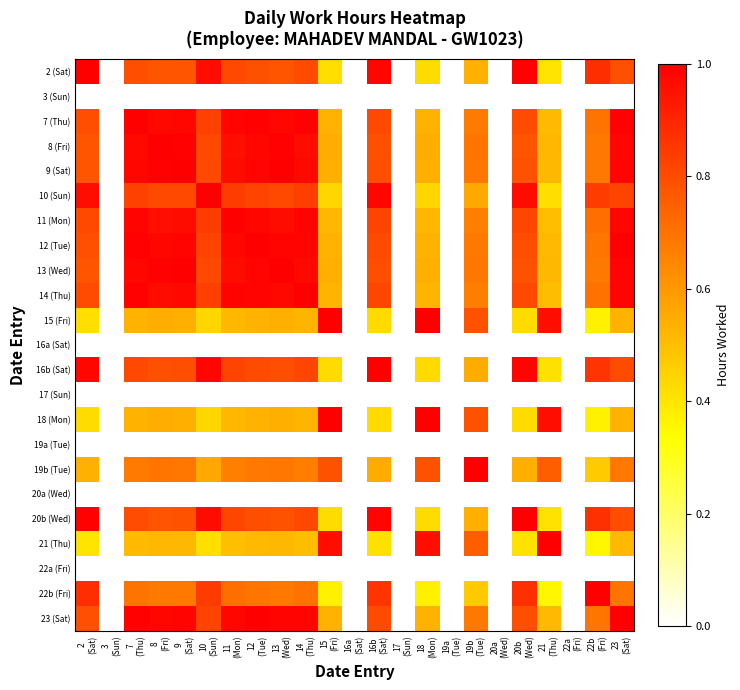

Reading right to left, extract all data points from this chart.

2 (Sat): 23
(Sat)=0.8	22b
(Fri)=0.9	22a
(Fri)=0.0	21
(Thu)=0.4	20b
(Wed)=1.0	20a
(Wed)=0.0	19b
(Tue)=0.5	19a
(Tue)=0.0	18
(Mon)=0.4	17
(Sun)=0.0	16b
(Sat)=1.0	16a
(Sat)=0.0	15
(Fri)=0.4	14
(Thu)=0.8	13
(Wed)=0.8	12
(Tue)=0.8	11
(Mon)=0.8	10
(Sun)=1.0	9
(Sat)=0.8	8
(Fri)=0.8	7
(Thu)=0.8	3
(Sun)=0.0	2
(Sat)=1.0
3 (Sun): 23
(Sat)=0.0	22b
(Fri)=0.0	22a
(Fri)=0.0	21
(Thu)=0.0	20b
(Wed)=0.0	20a
(Wed)=0.0	19b
(Tue)=0.0	19a
(Tue)=0.0	18
(Mon)=0.0	17
(Sun)=0.0	16b
(Sat)=0.0	16a
(Sat)=0.0	15
(Fri)=0.0	14
(Thu)=0.0	13
(Wed)=0.0	12
(Tue)=0.0	11
(Mon)=0.0	10
(Sun)=0.0	9
(Sat)=0.0	8
(Fri)=0.0	7
(Thu)=0.0	3
(Sun)=0.0	2
(Sat)=0.0
7 (Thu): 23
(Sat)=1.0	22b
(Fri)=0.7	22a
(Fri)=0.0	21
(Thu)=0.5	20b
(Wed)=0.8	20a
(Wed)=0.0	19b
(Tue)=0.7	19a
(Tue)=0.0	18
(Mon)=0.5	17
(Sun)=0.0	16b
(Sat)=0.8	16a
(Sat)=0.0	15
(Fri)=0.5	14
(Thu)=1.0	13
(Wed)=1.0	12
(Tue)=1.0	11
(Mon)=1.0	10
(Sun)=0.8	9
(Sat)=1.0	8
(Fri)=1.0	7
(Thu)=1.0	3
(Sun)=0.0	2
(Sat)=0.8
8 (Fri): 23
(Sat)=1.0	22b
(Fri)=0.7	22a
(Fri)=0.0	21
(Thu)=0.5	20b
(Wed)=0.8	20a
(Wed)=0.0	19b
(Tue)=0.7	19a
(Tue)=0.0	18
(Mon)=0.5	17
(Sun)=0.0	16b
(Sat)=0.8	16a
(Sat)=0.0	15
(Fri)=0.5	14
(Thu)=1.0	13
(Wed)=1.0	12
(Tue)=1.0	11
(Mon)=1.0	10
(Sun)=0.8	9
(Sat)=1.0	8
(Fri)=1.0	7
(Thu)=1.0	3
(Sun)=0.0	2
(Sat)=0.8
9 (Sat): 23
(Sat)=1.0	22b
(Fri)=0.7	22a
(Fri)=0.0	21
(Thu)=0.5	20b
(Wed)=0.8	20a
(Wed)=0.0	19b
(Tue)=0.7	19a
(Tue)=0.0	18
(Mon)=0.5	17
(Sun)=0.0	16b
(Sat)=0.8	16a
(Sat)=0.0	15
(Fri)=0.5	14
(Thu)=1.0	13
(Wed)=1.0	12
(Tue)=1.0	11
(Mon)=1.0	10
(Sun)=0.8	9
(Sat)=1.0	8
(Fri)=1.0	7
(Thu)=1.0	3
(Sun)=0.0	2
(Sat)=0.8
10 (Sun): 23
(Sat)=0.8	22b
(Fri)=0.8	22a
(Fri)=0.0	21
(Thu)=0.4	20b
(Wed)=1.0	20a
(Wed)=0.0	19b
(Tue)=0.6	19a
(Tue)=0.0	18
(Mon)=0.4	17
(Sun)=0.0	16b
(Sat)=1.0	16a
(Sat)=0.0	15
(Fri)=0.4	14
(Thu)=0.8	13
(Wed)=0.8	12
(Tue)=0.8	11
(Mon)=0.8	10
(Sun)=1.0	9
(Sat)=0.8	8
(Fri)=0.8	7
(Thu)=0.8	3
(Sun)=0.0	2
(Sat)=1.0
11 (Mon): 23
(Sat)=1.0	22b
(Fri)=0.7	22a
(Fri)=0.0	21
(Thu)=0.5	20b
(Wed)=0.8	20a
(Wed)=0.0	19b
(Tue)=0.7	19a
(Tue)=0.0	18
(Mon)=0.5	17
(Sun)=0.0	16b
(Sat)=0.8	16a
(Sat)=0.0	15
(Fri)=0.5	14
(Thu)=1.0	13
(Wed)=1.0	12
(Tue)=1.0	11
(Mon)=1.0	10
(Sun)=0.8	9
(Sat)=1.0	8
(Fri)=1.0	7
(Thu)=1.0	3
(Sun)=0.0	2
(Sat)=0.8
12 (Tue): 23
(Sat)=1.0	22b
(Fri)=0.7	22a
(Fri)=0.0	21
(Thu)=0.5	20b
(Wed)=0.8	20a
(Wed)=0.0	19b
(Tue)=0.7	19a
(Tue)=0.0	18
(Mon)=0.5	17
(Sun)=0.0	16b
(Sat)=0.8	16a
(Sat)=0.0	15
(Fri)=0.5	14
(Thu)=1.0	13
(Wed)=1.0	12
(Tue)=1.0	11
(Mon)=1.0	10
(Sun)=0.8	9
(Sat)=1.0	8
(Fri)=1.0	7
(Thu)=1.0	3
(Sun)=0.0	2
(Sat)=0.8
13 (Wed): 23
(Sat)=1.0	22b
(Fri)=0.7	22a
(Fri)=0.0	21
(Thu)=0.5	20b
(Wed)=0.8	20a
(Wed)=0.0	19b
(Tue)=0.7	19a
(Tue)=0.0	18
(Mon)=0.5	17
(Sun)=0.0	16b
(Sat)=0.8	16a
(Sat)=0.0	15
(Fri)=0.5	14
(Thu)=1.0	13
(Wed)=1.0	12
(Tue)=1.0	11
(Mon)=1.0	10
(Sun)=0.8	9
(Sat)=1.0	8
(Fri)=1.0	7
(Thu)=1.0	3
(Sun)=0.0	2
(Sat)=0.8
14 (Thu): 23
(Sat)=1.0	22b
(Fri)=0.7	22a
(Fri)=0.0	21
(Thu)=0.5	20b
(Wed)=0.8	20a
(Wed)=0.0	19b
(Tue)=0.7	19a
(Tue)=0.0	18
(Mon)=0.5	17
(Sun)=0.0	16b
(Sat)=0.8	16a
(Sat)=0.0	15
(Fri)=0.5	14
(Thu)=1.0	13
(Wed)=1.0	12
(Tue)=1.0	11
(Mon)=1.0	10
(Sun)=0.8	9
(Sat)=1.0	8
(Fri)=1.0	7
(Thu)=1.0	3
(Sun)=0.0	2
(Sat)=0.8
15 (Fri): 23
(Sat)=0.5	22b
(Fri)=0.4	22a
(Fri)=0.0	21
(Thu)=1.0	20b
(Wed)=0.4	20a
(Wed)=0.0	19b
(Tue)=0.8	19a
(Tue)=0.0	18
(Mon)=1.0	17
(Sun)=0.0	16b
(Sat)=0.4	16a
(Sat)=0.0	15
(Fri)=1.0	14
(Thu)=0.5	13
(Wed)=0.5	12
(Tue)=0.5	11
(Mon)=0.5	10
(Sun)=0.4	9
(Sat)=0.5	8
(Fri)=0.5	7
(Thu)=0.5	3
(Sun)=0.0	2
(Sat)=0.4
16a (Sat): 23
(Sat)=0.0	22b
(Fri)=0.0	22a
(Fri)=0.0	21
(Thu)=0.0	20b
(Wed)=0.0	20a
(Wed)=0.0	19b
(Tue)=0.0	19a
(Tue)=0.0	18
(Mon)=0.0	17
(Sun)=0.0	16b
(Sat)=0.0	16a
(Sat)=0.0	15
(Fri)=0.0	14
(Thu)=0.0	13
(Wed)=0.0	12
(Tue)=0.0	11
(Mon)=0.0	10
(Sun)=0.0	9
(Sat)=0.0	8
(Fri)=0.0	7
(Thu)=0.0	3
(Sun)=0.0	2
(Sat)=0.0
16b (Sat): 23
(Sat)=0.8	22b
(Fri)=0.9	22a
(Fri)=0.0	21
(Thu)=0.4	20b
(Wed)=1.0	20a
(Wed)=0.0	19b
(Tue)=0.5	19a
(Tue)=0.0	18
(Mon)=0.4	17
(Sun)=0.0	16b
(Sat)=1.0	16a
(Sat)=0.0	15
(Fri)=0.4	14
(Thu)=0.8	13
(Wed)=0.8	12
(Tue)=0.8	11
(Mon)=0.8	10
(Sun)=1.0	9
(Sat)=0.8	8
(Fri)=0.8	7
(Thu)=0.8	3
(Sun)=0.0	2
(Sat)=1.0
17 (Sun): 23
(Sat)=0.0	22b
(Fri)=0.0	22a
(Fri)=0.0	21
(Thu)=0.0	20b
(Wed)=0.0	20a
(Wed)=0.0	19b
(Tue)=0.0	19a
(Tue)=0.0	18
(Mon)=0.0	17
(Sun)=0.0	16b
(Sat)=0.0	16a
(Sat)=0.0	15
(Fri)=0.0	14
(Thu)=0.0	13
(Wed)=0.0	12
(Tue)=0.0	11
(Mon)=0.0	10
(Sun)=0.0	9
(Sat)=0.0	8
(Fri)=0.0	7
(Thu)=0.0	3
(Sun)=0.0	2
(Sat)=0.0
18 (Mon): 23
(Sat)=0.5	22b
(Fri)=0.4	22a
(Fri)=0.0	21
(Thu)=1.0	20b
(Wed)=0.4	20a
(Wed)=0.0	19b
(Tue)=0.8	19a
(Tue)=0.0	18
(Mon)=1.0	17
(Sun)=0.0	16b
(Sat)=0.4	16a
(Sat)=0.0	15
(Fri)=1.0	14
(Thu)=0.5	13
(Wed)=0.5	12
(Tue)=0.5	11
(Mon)=0.5	10
(Sun)=0.4	9
(Sat)=0.5	8
(Fri)=0.5	7
(Thu)=0.5	3
(Sun)=0.0	2
(Sat)=0.4
19a (Tue): 23
(Sat)=0.0	22b
(Fri)=0.0	22a
(Fri)=0.0	21
(Thu)=0.0	20b
(Wed)=0.0	20a
(Wed)=0.0	19b
(Tue)=0.0	19a
(Tue)=0.0	18
(Mon)=0.0	17
(Sun)=0.0	16b
(Sat)=0.0	16a
(Sat)=0.0	15
(Fri)=0.0	14
(Thu)=0.0	13
(Wed)=0.0	12
(Tue)=0.0	11
(Mon)=0.0	10
(Sun)=0.0	9
(Sat)=0.0	8
(Fri)=0.0	7
(Thu)=0.0	3
(Sun)=0.0	2
(Sat)=0.0
19b (Tue): 23
(Sat)=0.7	22b
(Fri)=0.5	22a
(Fri)=0.0	21
(Thu)=0.8	20b
(Wed)=0.5	20a
(Wed)=0.0	19b
(Tue)=1.0	19a
(Tue)=0.0	18
(Mon)=0.8	17
(Sun)=0.0	16b
(Sat)=0.5	16a
(Sat)=0.0	15
(Fri)=0.8	14
(Thu)=0.7	13
(Wed)=0.7	12
(Tue)=0.7	11
(Mon)=0.7	10
(Sun)=0.6	9
(Sat)=0.7	8
(Fri)=0.7	7
(Thu)=0.7	3
(Sun)=0.0	2
(Sat)=0.5
20a (Wed): 23
(Sat)=0.0	22b
(Fri)=0.0	22a
(Fri)=0.0	21
(Thu)=0.0	20b
(Wed)=0.0	20a
(Wed)=0.0	19b
(Tue)=0.0	19a
(Tue)=0.0	18
(Mon)=0.0	17
(Sun)=0.0	16b
(Sat)=0.0	16a
(Sat)=0.0	15
(Fri)=0.0	14
(Thu)=0.0	13
(Wed)=0.0	12
(Tue)=0.0	11
(Mon)=0.0	10
(Sun)=0.0	9
(Sat)=0.0	8
(Fri)=0.0	7
(Thu)=0.0	3
(Sun)=0.0	2
(Sat)=0.0
20b (Wed): 23
(Sat)=0.8	22b
(Fri)=0.9	22a
(Fri)=0.0	21
(Thu)=0.4	20b
(Wed)=1.0	20a
(Wed)=0.0	19b
(Tue)=0.5	19a
(Tue)=0.0	18
(Mon)=0.4	17
(Sun)=0.0	16b
(Sat)=1.0	16a
(Sat)=0.0	15
(Fri)=0.4	14
(Thu)=0.8	13
(Wed)=0.8	12
(Tue)=0.8	11
(Mon)=0.8	10
(Sun)=1.0	9
(Sat)=0.8	8
(Fri)=0.8	7
(Thu)=0.8	3
(Sun)=0.0	2
(Sat)=1.0
21 (Thu): 23
(Sat)=0.5	22b
(Fri)=0.4	22a
(Fri)=0.0	21
(Thu)=1.0	20b
(Wed)=0.4	20a
(Wed)=0.0	19b
(Tue)=0.8	19a
(Tue)=0.0	18
(Mon)=1.0	17
(Sun)=0.0	16b
(Sat)=0.4	16a
(Sat)=0.0	15
(Fri)=1.0	14
(Thu)=0.5	13
(Wed)=0.5	12
(Tue)=0.5	11
(Mon)=0.5	10
(Sun)=0.4	9
(Sat)=0.5	8
(Fri)=0.5	7
(Thu)=0.5	3
(Sun)=0.0	2
(Sat)=0.4
22a (Fri): 23
(Sat)=0.0	22b
(Fri)=0.0	22a
(Fri)=0.0	21
(Thu)=0.0	20b
(Wed)=0.0	20a
(Wed)=0.0	19b
(Tue)=0.0	19a
(Tue)=0.0	18
(Mon)=0.0	17
(Sun)=0.0	16b
(Sat)=0.0	16a
(Sat)=0.0	15
(Fri)=0.0	14
(Thu)=0.0	13
(Wed)=0.0	12
(Tue)=0.0	11
(Mon)=0.0	10
(Sun)=0.0	9
(Sat)=0.0	8
(Fri)=0.0	7
(Thu)=0.0	3
(Sun)=0.0	2
(Sat)=0.0
22b (Fri): 23
(Sat)=0.7	22b
(Fri)=1.0	22a
(Fri)=0.0	21
(Thu)=0.4	20b
(Wed)=0.9	20a
(Wed)=0.0	19b
(Tue)=0.5	19a
(Tue)=0.0	18
(Mon)=0.4	17
(Sun)=0.0	16b
(Sat)=0.9	16a
(Sat)=0.0	15
(Fri)=0.4	14
(Thu)=0.7	13
(Wed)=0.7	12
(Tue)=0.7	11
(Mon)=0.7	10
(Sun)=0.8	9
(Sat)=0.7	8
(Fri)=0.7	7
(Thu)=0.7	3
(Sun)=0.0	2
(Sat)=0.9
23 (Sat): 23
(Sat)=1.0	22b
(Fri)=0.7	22a
(Fri)=0.0	21
(Thu)=0.5	20b
(Wed)=0.8	20a
(Wed)=0.0	19b
(Tue)=0.7	19a
(Tue)=0.0	18
(Mon)=0.5	17
(Sun)=0.0	16b
(Sat)=0.8	16a
(Sat)=0.0	15
(Fri)=0.5	14
(Thu)=1.0	13
(Wed)=1.0	12
(Tue)=1.0	11
(Mon)=1.0	10
(Sun)=0.8	9
(Sat)=1.0	8
(Fri)=1.0	7
(Thu)=1.0	3
(Sun)=0.0	2
(Sat)=0.8